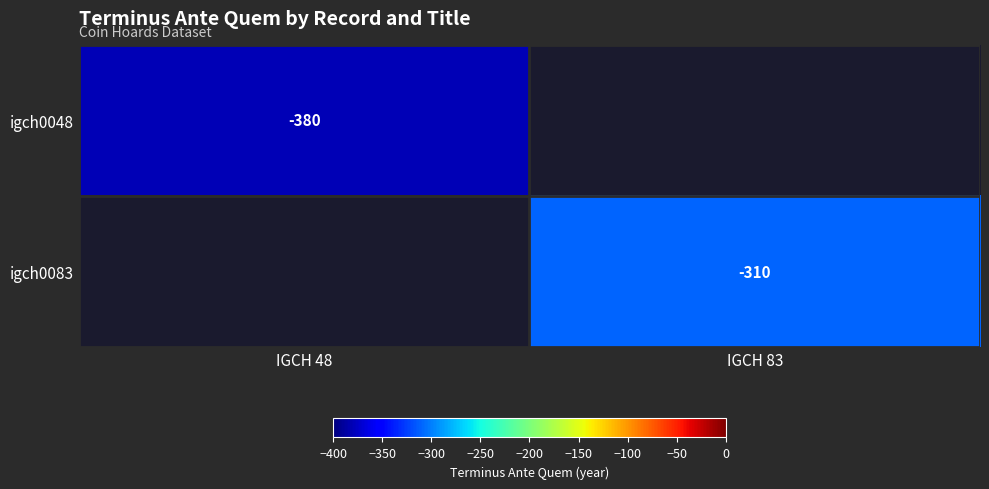

Which label corresponds to the smallest value in the chart?

IGCH 48